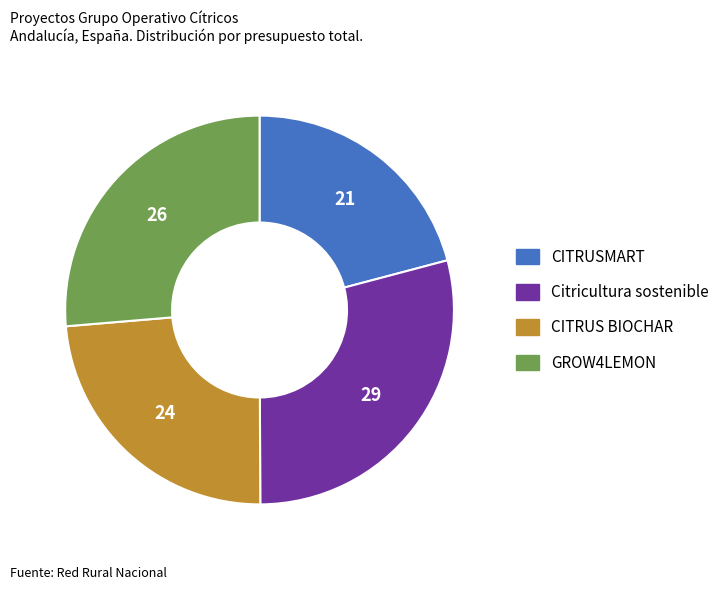

Between CITRUSMART and GROW4LEMON, which is larger?

GROW4LEMON